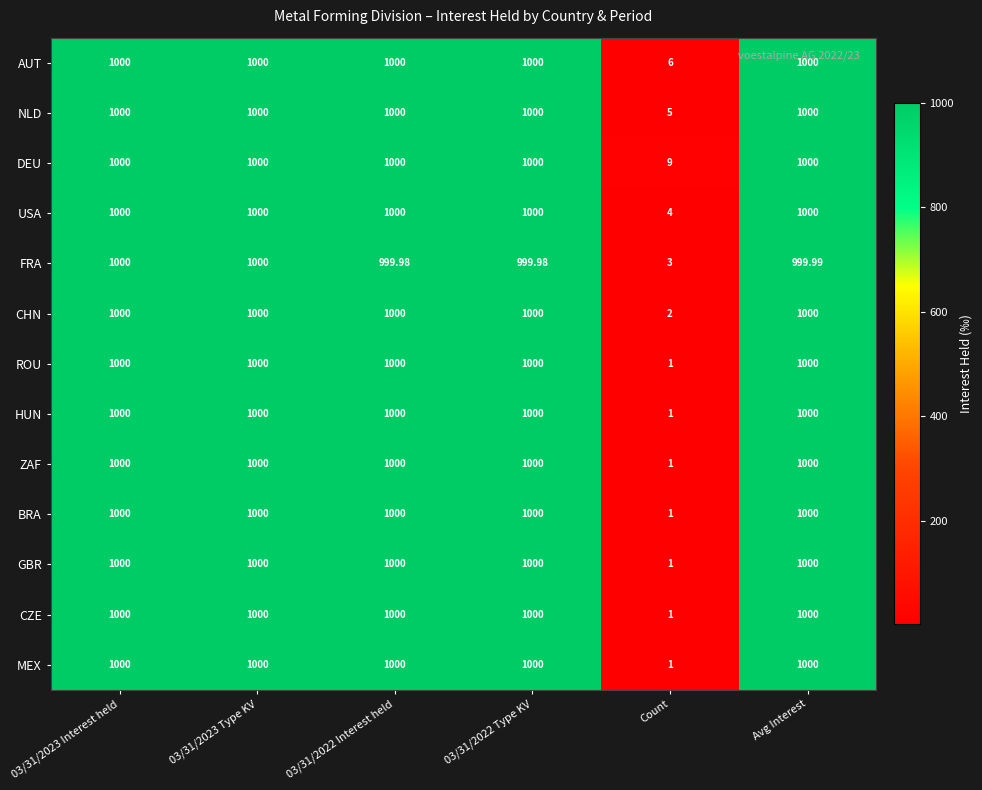

Which series has the largest total across all categories?

DEU